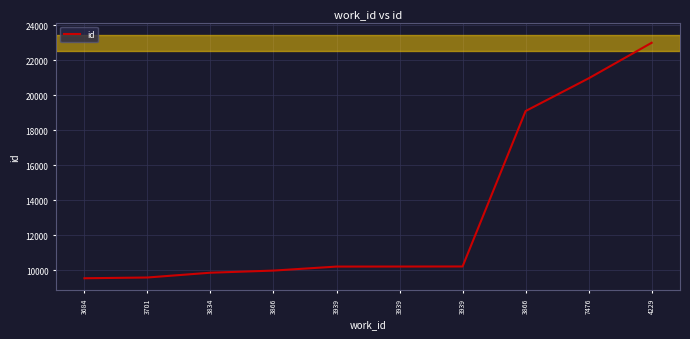

The value at 4229 is 30026. True or false?

False